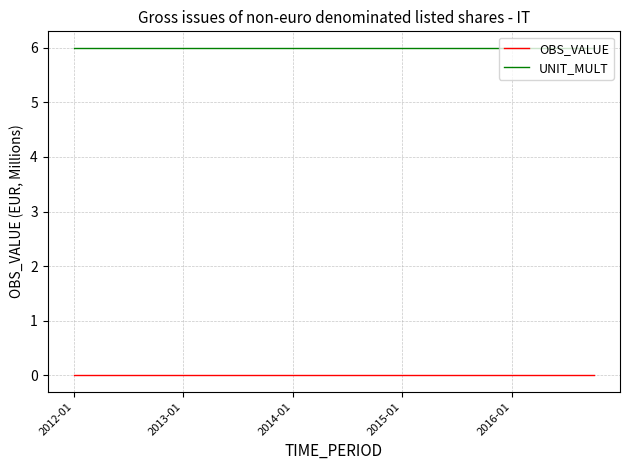

What is the minimum value for UNIT_MULT?

6